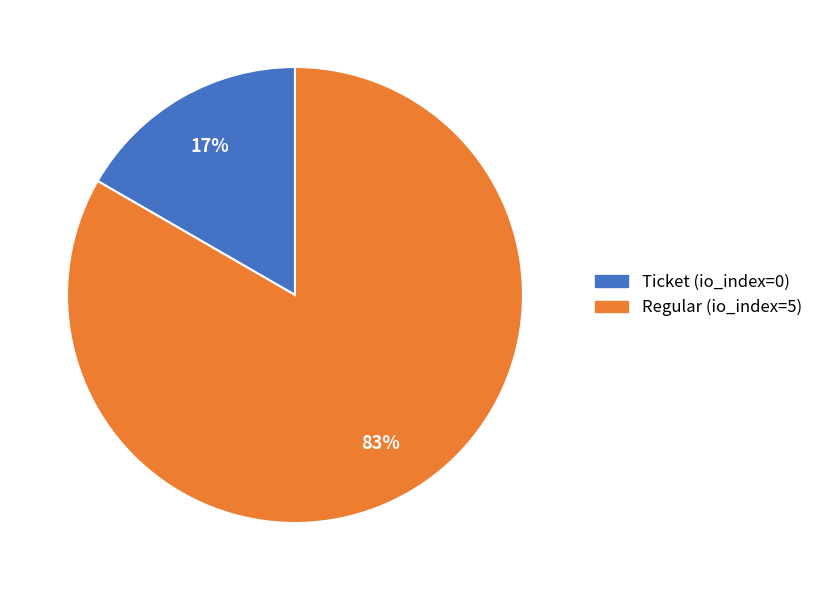

Between Regular (io_index=5) and Ticket (io_index=0), which is larger?

Regular (io_index=5)